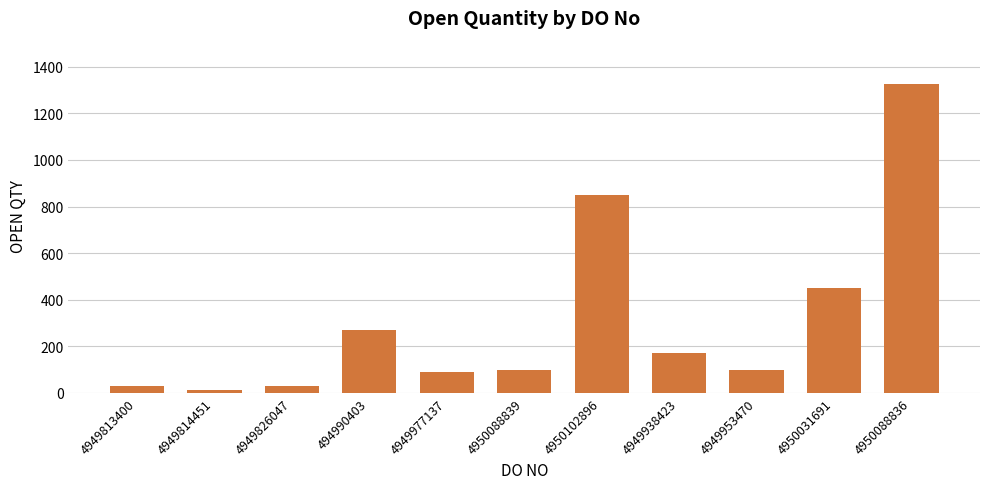

What is the change in value from 4949826047 to 4949977137?

+60